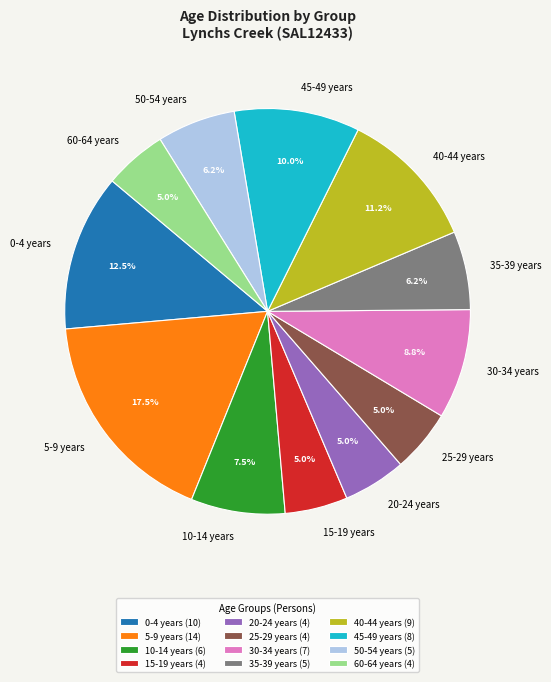

To the nearest percent, what portion does 35-39 years represent?

6%